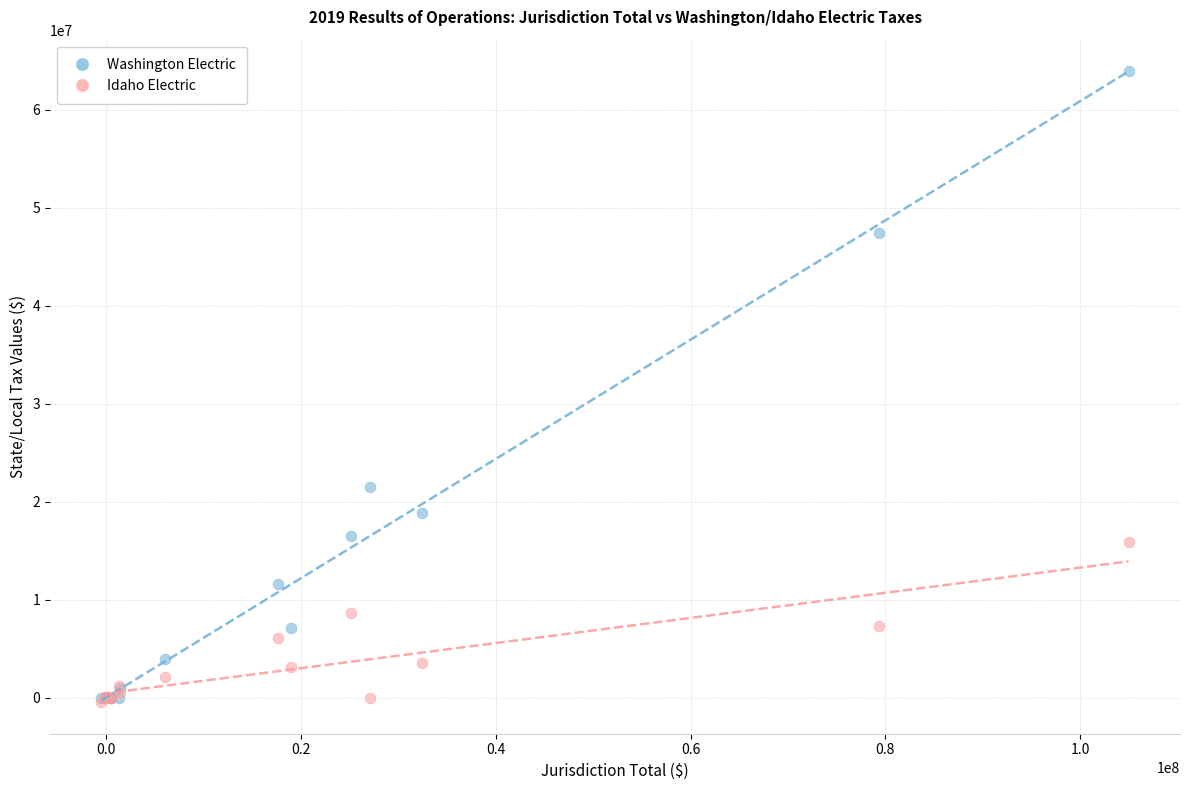

In the Washington Electric series, what Y value is closest to 31944557?

21461282.6